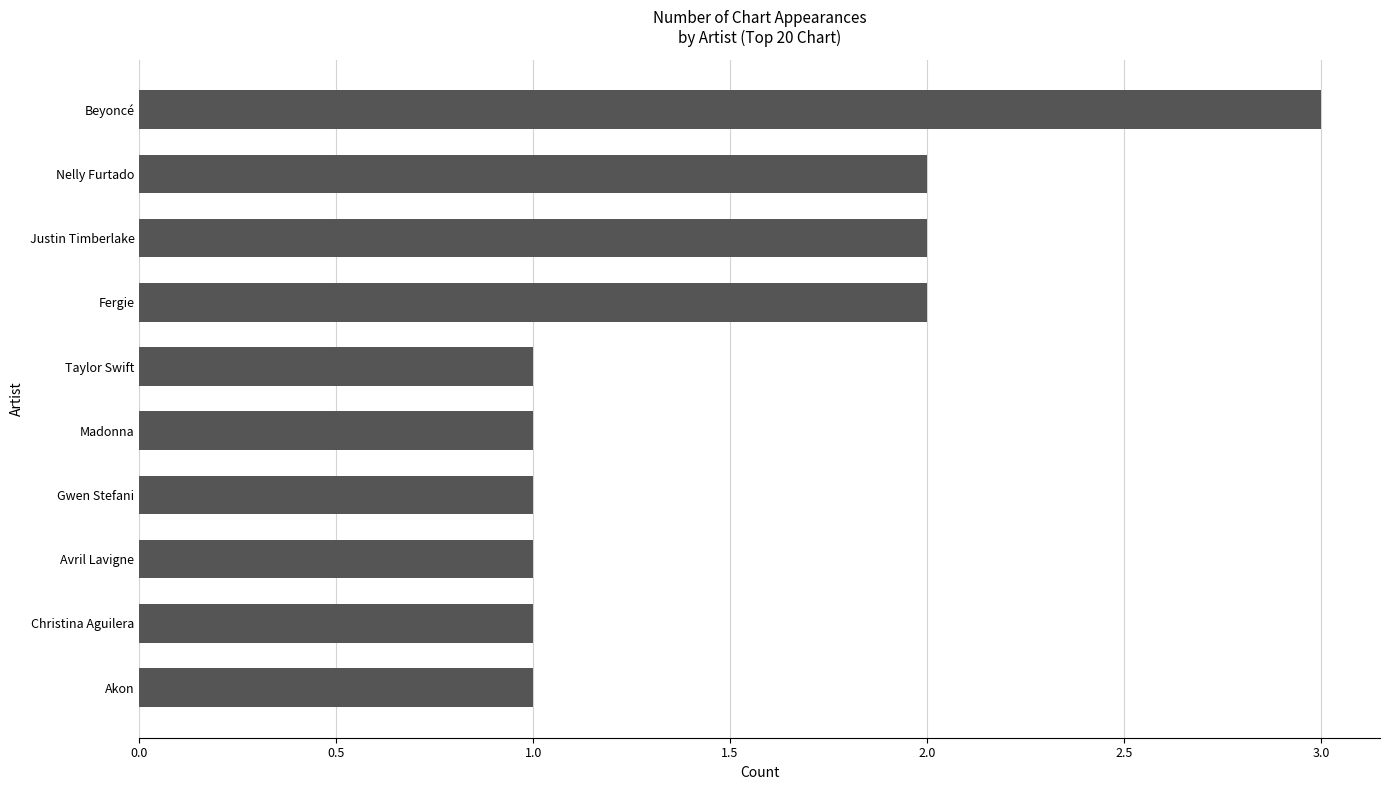

The value at Fergie is 2. True or false?

True